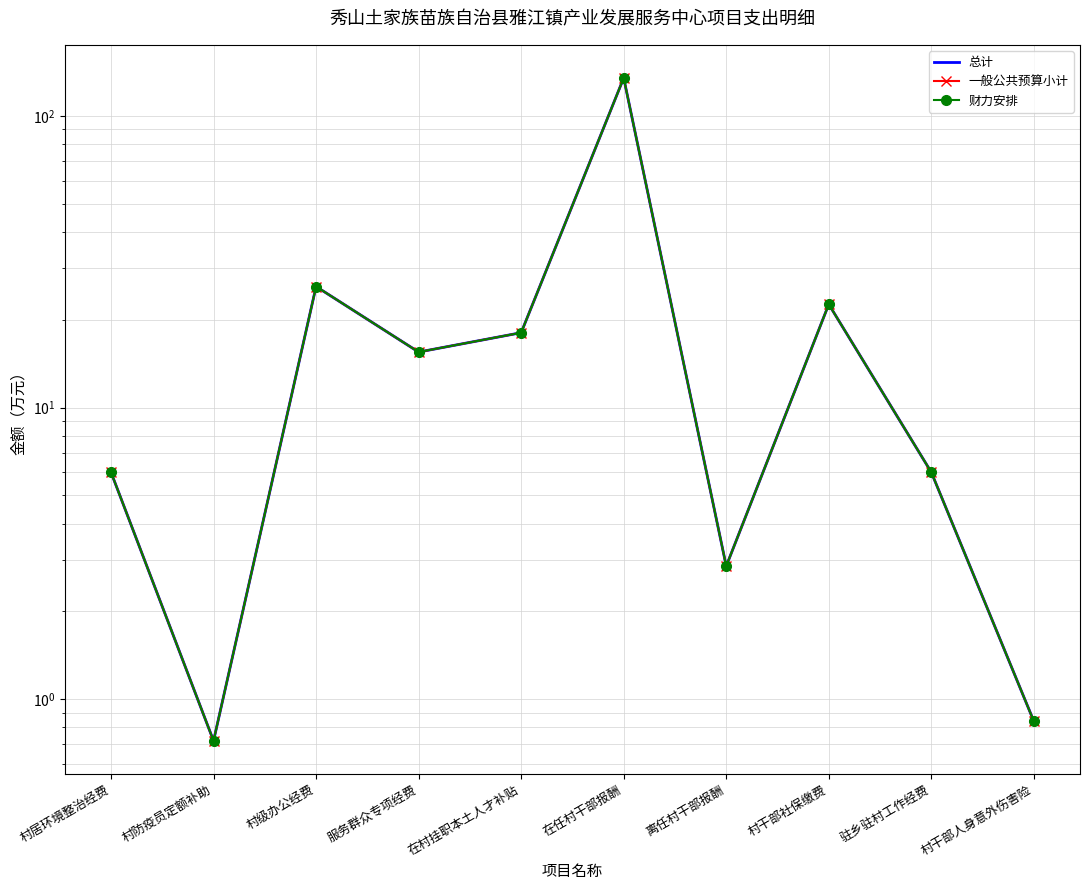

Where is 财力安排 nearest to the value 67?

村级办公经费